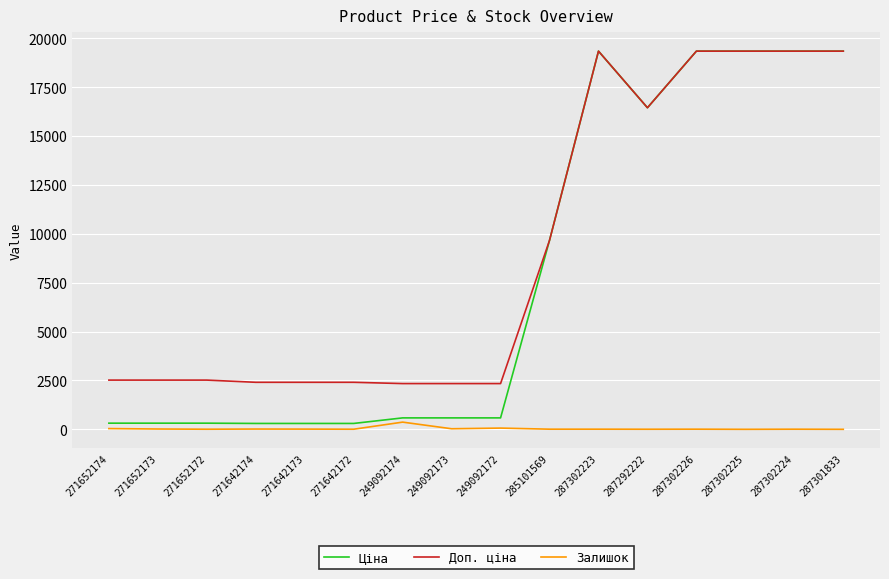

True or false: Ціна and Залишок intersect in this chart.

False